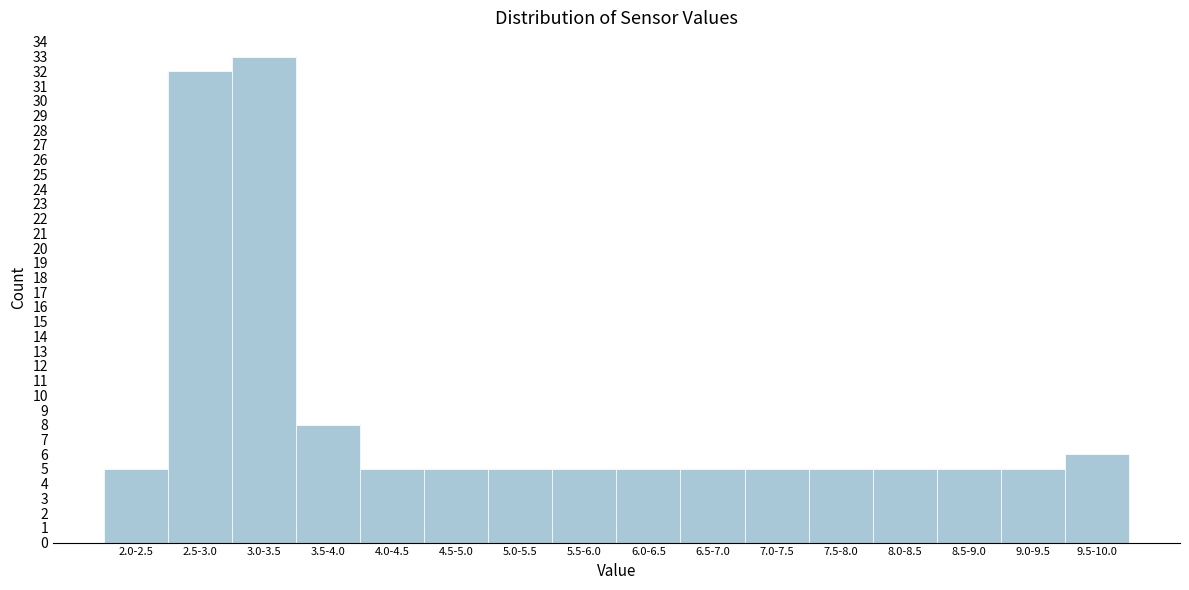

Reading left to right, extract all data points from this chart.

5	32	33	8	5	5	5	5	5	5	5	5	5	5	5	6